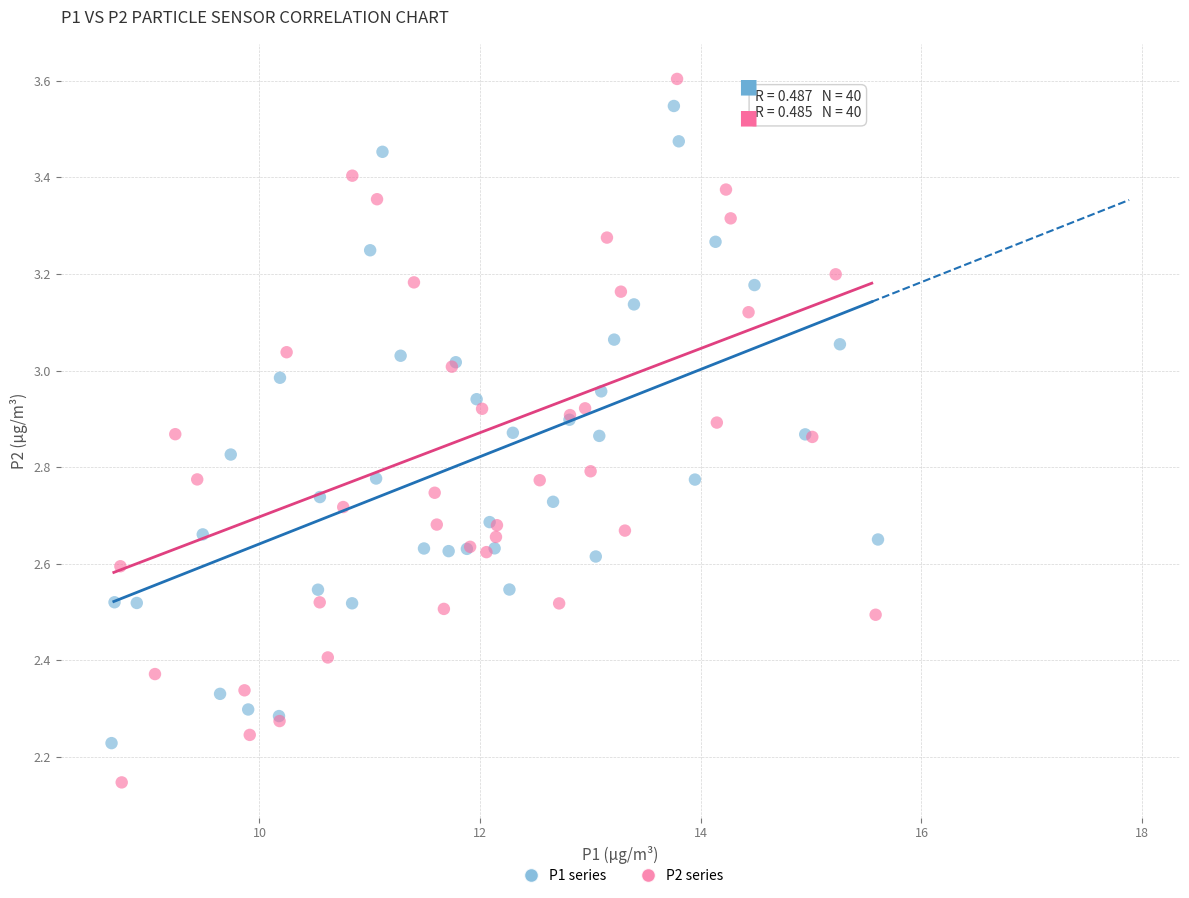

Which series reaches the minimum Y coordinate?

P2 series